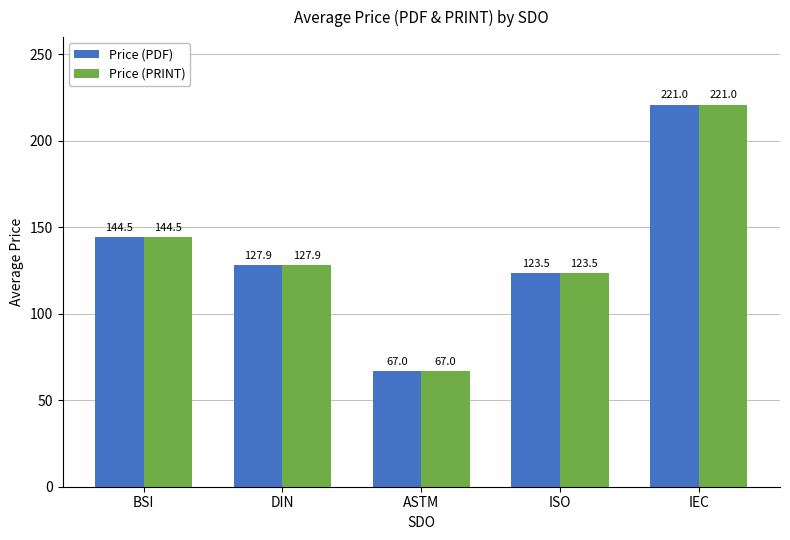

What is the total value across all series at BSI?

289.0